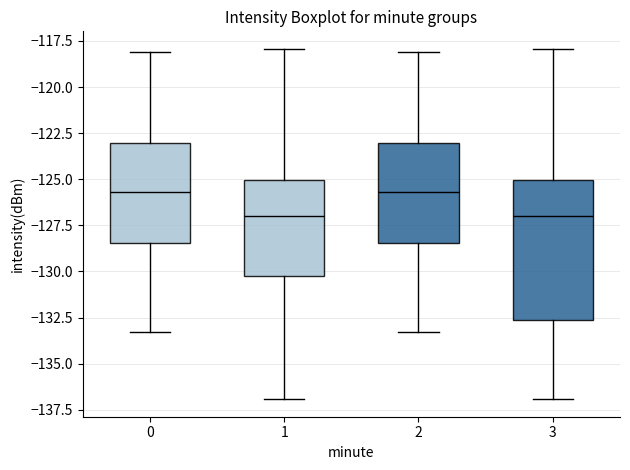

Reading left to right, transcribe this box plot: for each box, give where its median line is, the range the box spans, and where its two whiskers end, as read against the y-axis. The values are not printed on the chart, so give them approximately, as read against the axis.

0: median -125.5, box -128.5 to -123.0, whiskers -133.5 to -118.0
1: median -127.0, box -130.0 to -125.0, whiskers -137.0 to -118.0
2: median -125.5, box -128.5 to -123.0, whiskers -133.5 to -118.0
3: median -127.0, box -132.5 to -125.0, whiskers -137.0 to -118.0